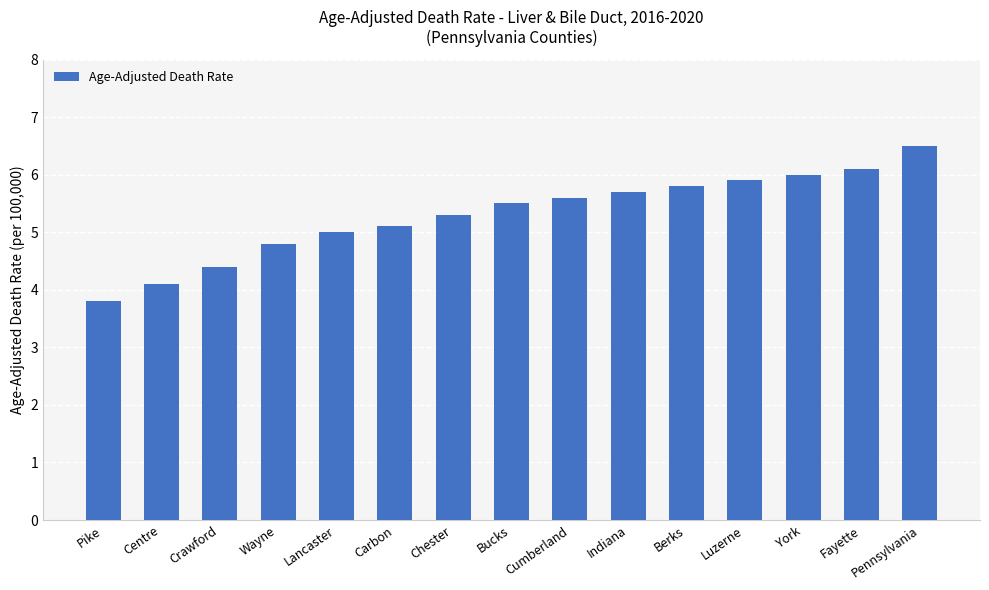

What is the value of the 3rd bar from the left?

4.4